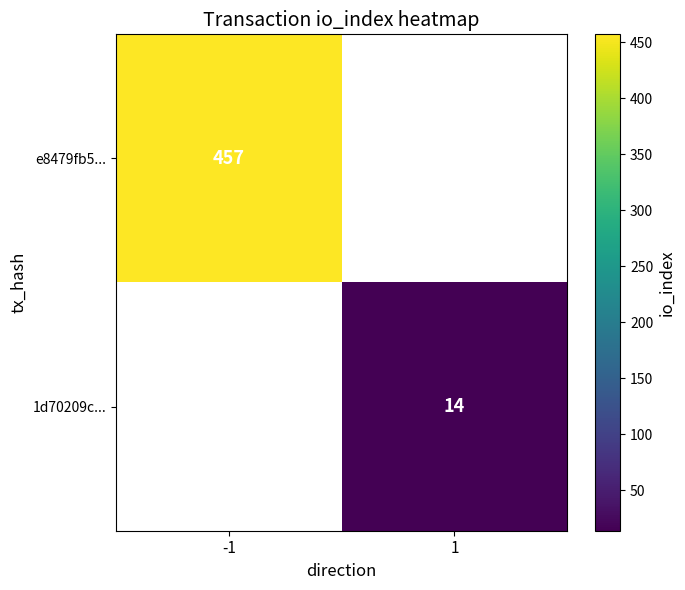

What is the maximum value shown in the chart?

457.0